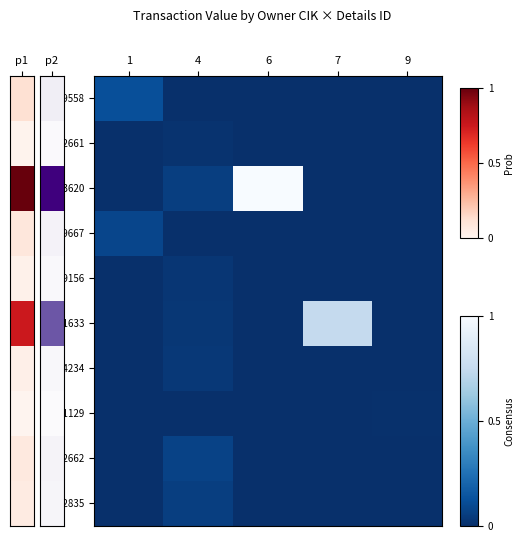

Reading right to left, what are all the values shown in this chart?

1659558: 9=0	7=0	6=0	4=0	1=609500
1142661: 9=0	7=0	6=0	4=68011	1=0
1363620: 9=0	7=0	6=5187466	4=296980	1=0
1659667: 9=0	7=0	6=0	4=0	1=426650
1309156: 9=0	7=0	6=0	4=125643	1=0
1181633: 9=0	7=3873117	6=0	4=153920	1=0
1564234: 9=0	7=0	6=0	4=172500	1=0
1611129: 9=40003	7=0	6=0	4=0	1=0
1142662: 9=0	7=0	6=0	4=369792	1=0
1012835: 9=0	7=0	6=0	4=297216	1=0